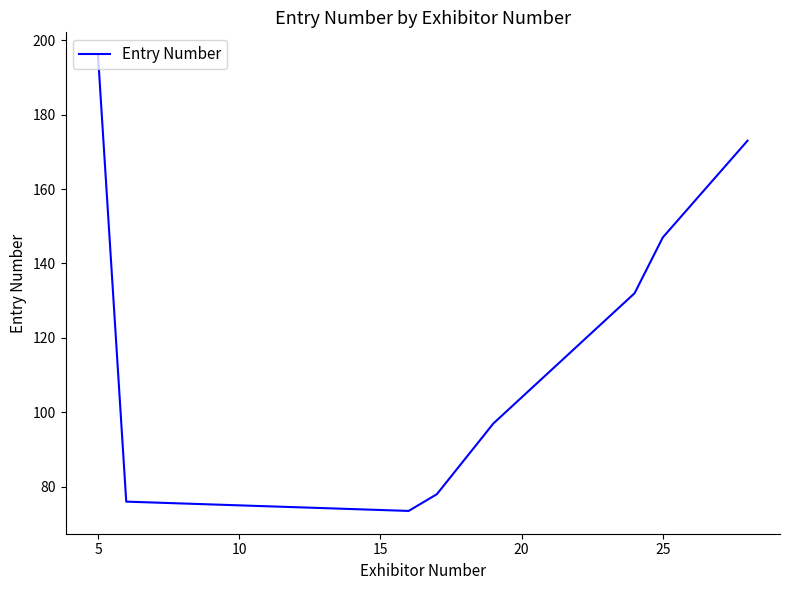

True or false: there are more than 1 points higher than both neighbors.

False